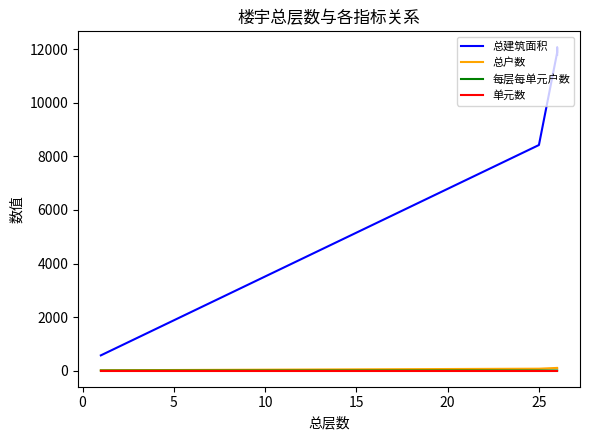

Which series has the widest spread of values?

总建筑面积